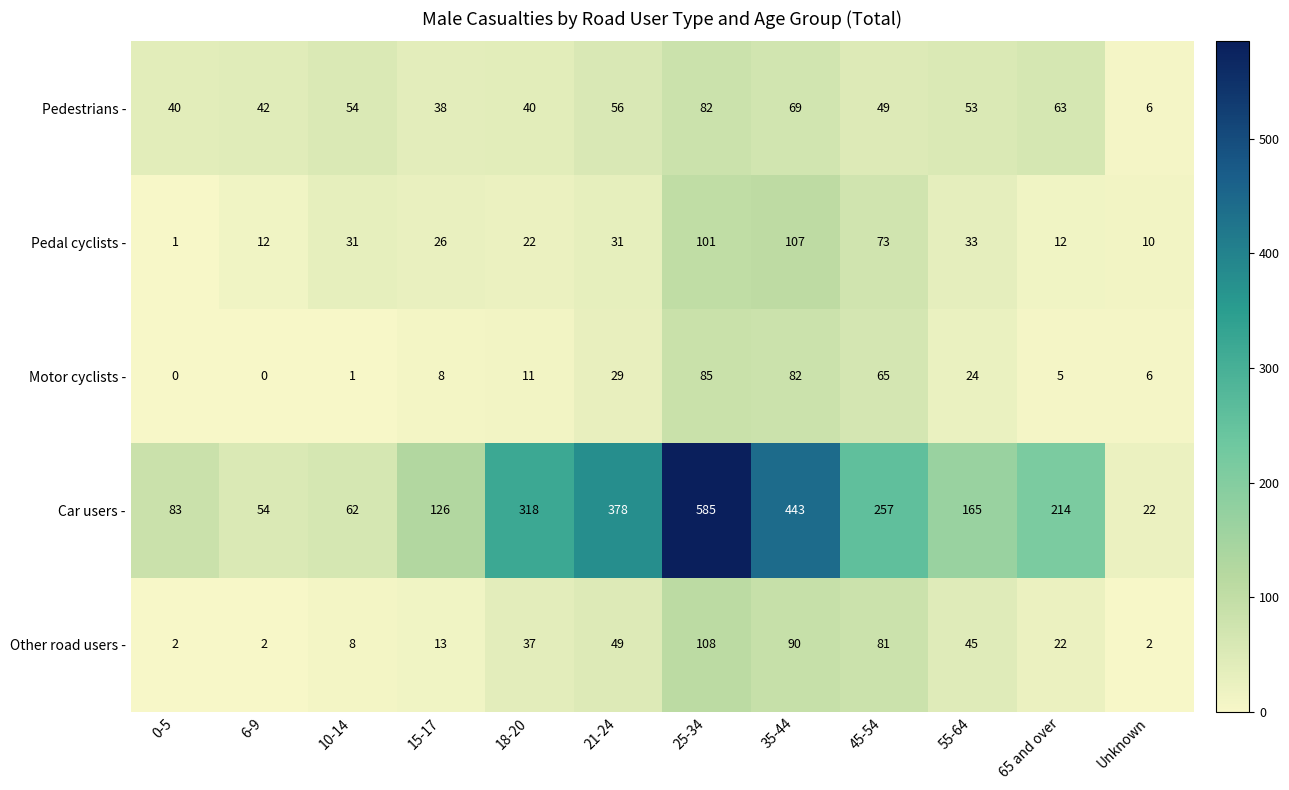

What is the difference between the second highest and second lowest values in the Car users - series?

389